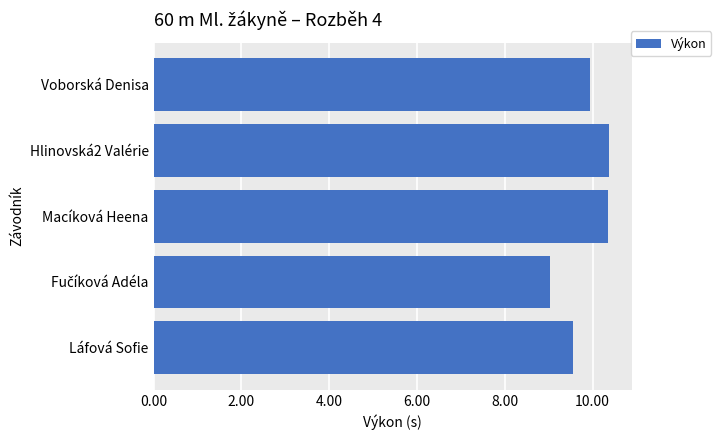

What is the change in value from Voborská Denisa to Macíková Heena?

+0.4